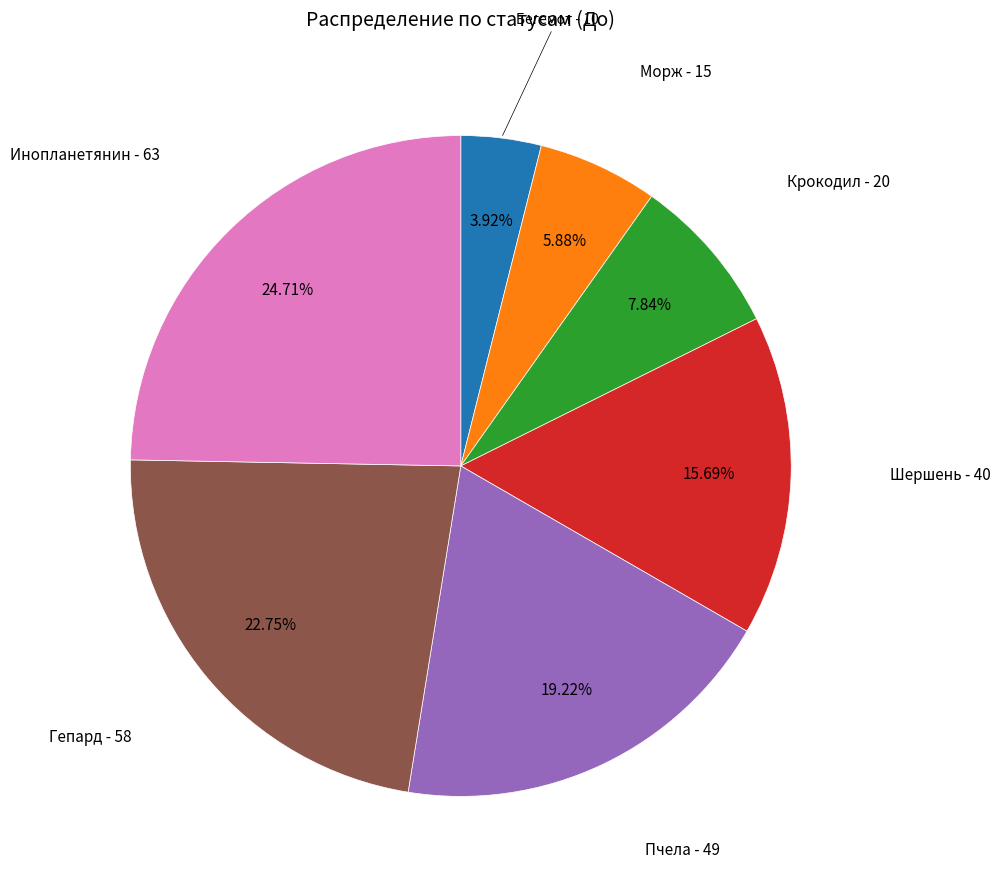

Does any single category account for the majority?

No